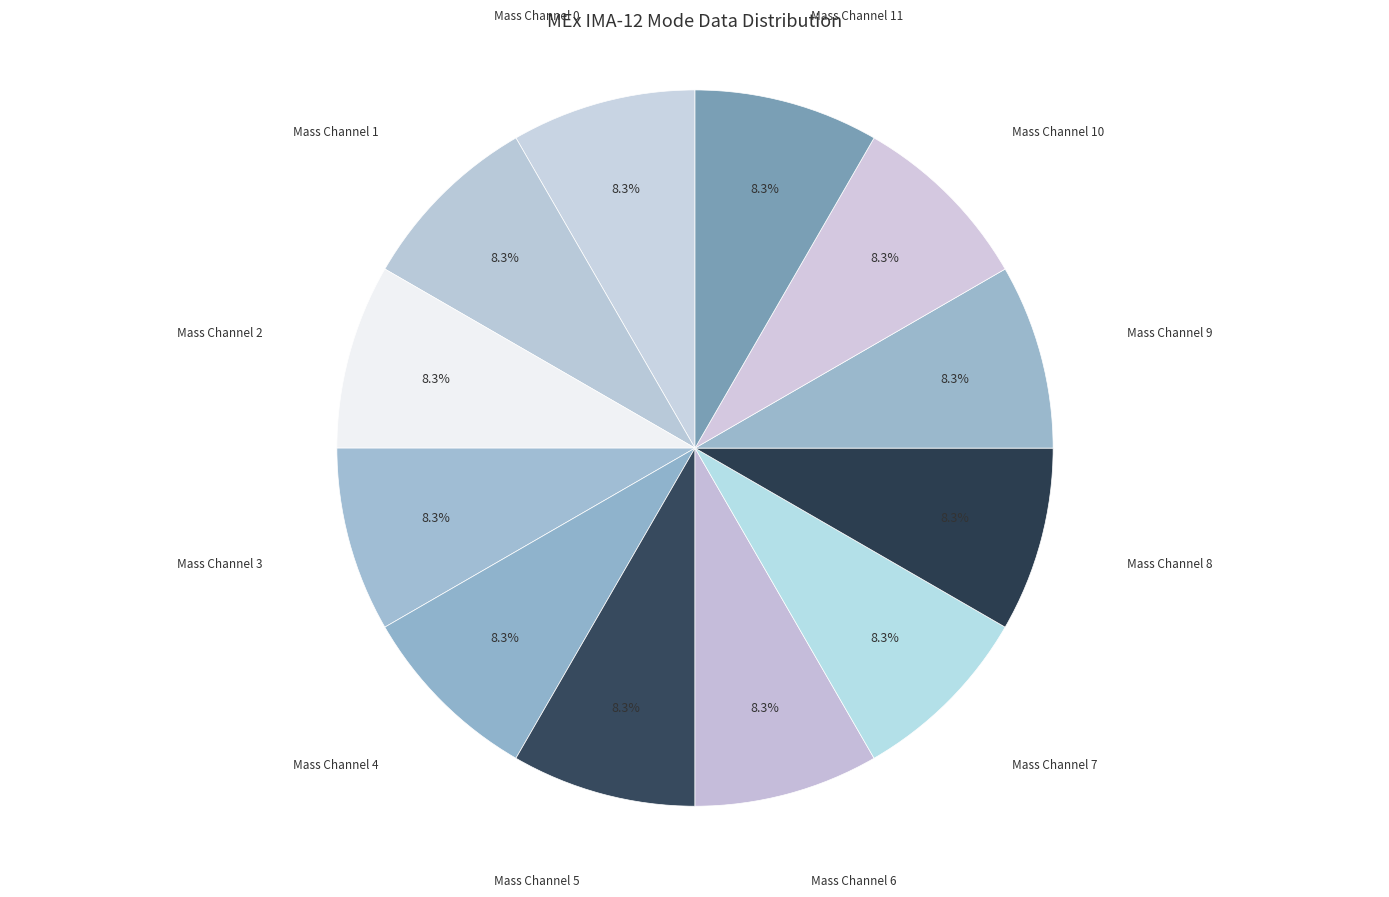

Approximately how many times larger is the value at Mass Channel 11 compared to Mass Channel 2?

1.0